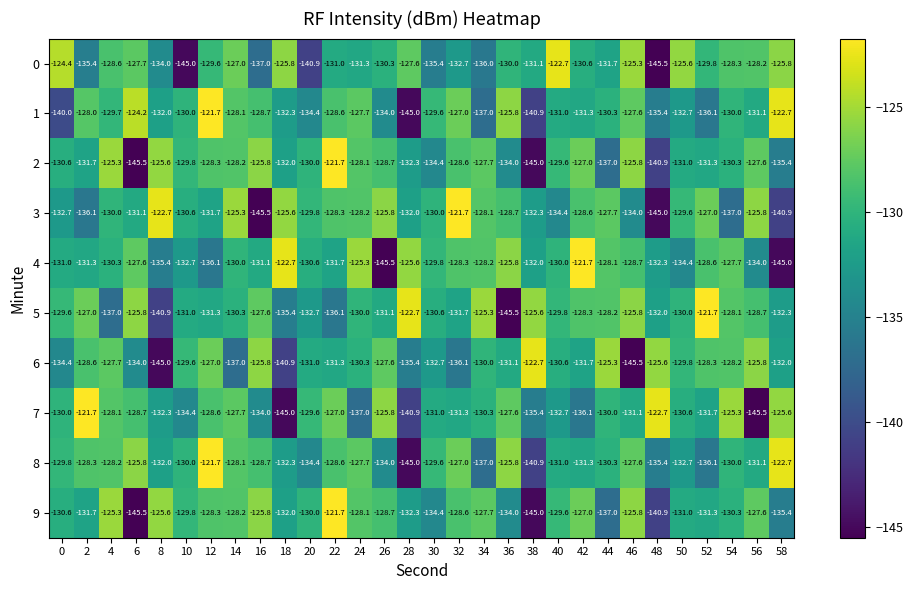

What is the difference between the 4 values at 24 and 32?

3.0